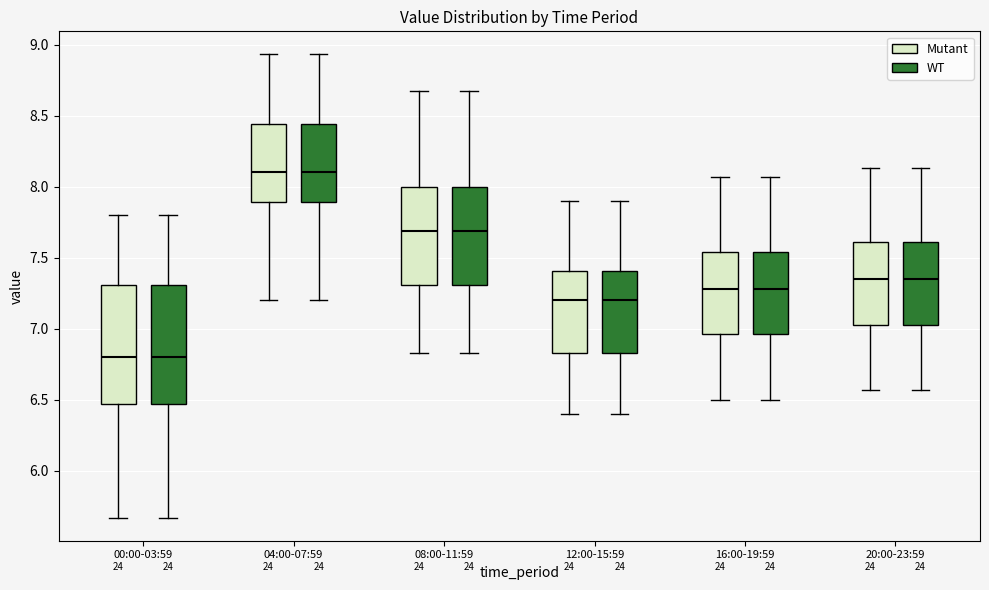

Reading left to right, read every box against the y-axis: the position of its median line, the range the box covers, and the ends of its whiskers. The values are not printed on the chart, so give them approximately, as read against the axis.

00:00-03:59 (Mutant): median 6.80, box 6.45 to 7.30, whiskers 5.65 to 7.80
00:00-03:59 (WT): median 6.80, box 6.45 to 7.30, whiskers 5.65 to 7.80
04:00-07:59 (Mutant): median 8.10, box 7.90 to 8.45, whiskers 7.20 to 8.95
04:00-07:59 (WT): median 8.10, box 7.90 to 8.45, whiskers 7.20 to 8.95
08:00-11:59 (Mutant): median 7.70, box 7.30 to 8.00, whiskers 6.85 to 8.65
08:00-11:59 (WT): median 7.70, box 7.30 to 8.00, whiskers 6.85 to 8.65
12:00-15:59 (Mutant): median 7.20, box 6.85 to 7.40, whiskers 6.40 to 7.90
12:00-15:59 (WT): median 7.20, box 6.85 to 7.40, whiskers 6.40 to 7.90
16:00-19:59 (Mutant): median 7.30, box 6.95 to 7.55, whiskers 6.50 to 8.05
16:00-19:59 (WT): median 7.30, box 6.95 to 7.55, whiskers 6.50 to 8.05
20:00-23:59 (Mutant): median 7.35, box 7.00 to 7.60, whiskers 6.55 to 8.15
20:00-23:59 (WT): median 7.35, box 7.00 to 7.60, whiskers 6.55 to 8.15